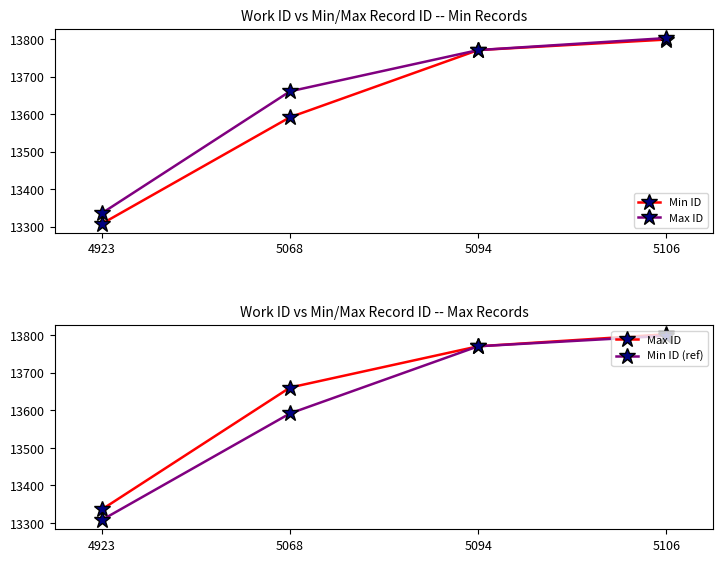

Is the value of Min ID at 5106 greater than the value of Min ID (ref) at 5106?

No